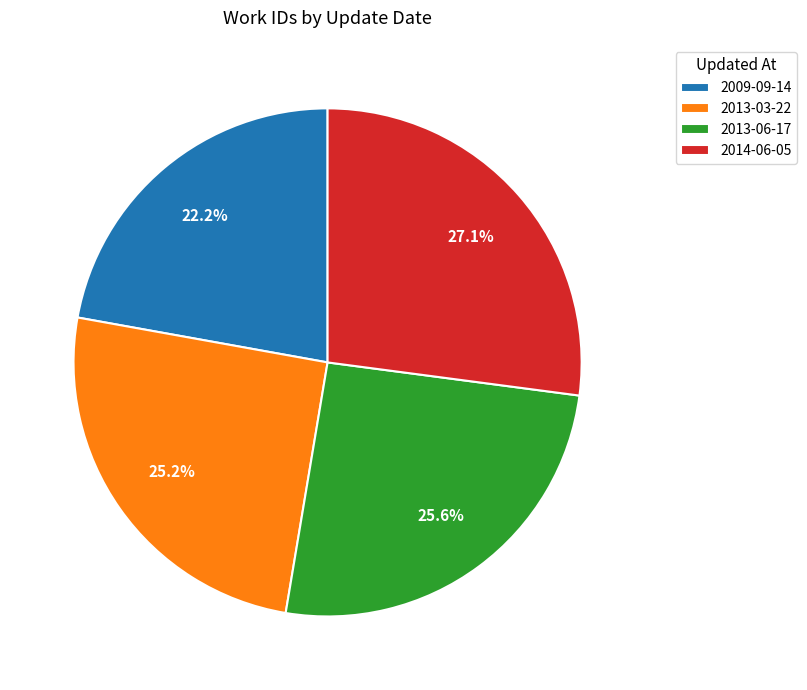

To the nearest percent, what is the difference between the largest and smallest slice percentages?

5%